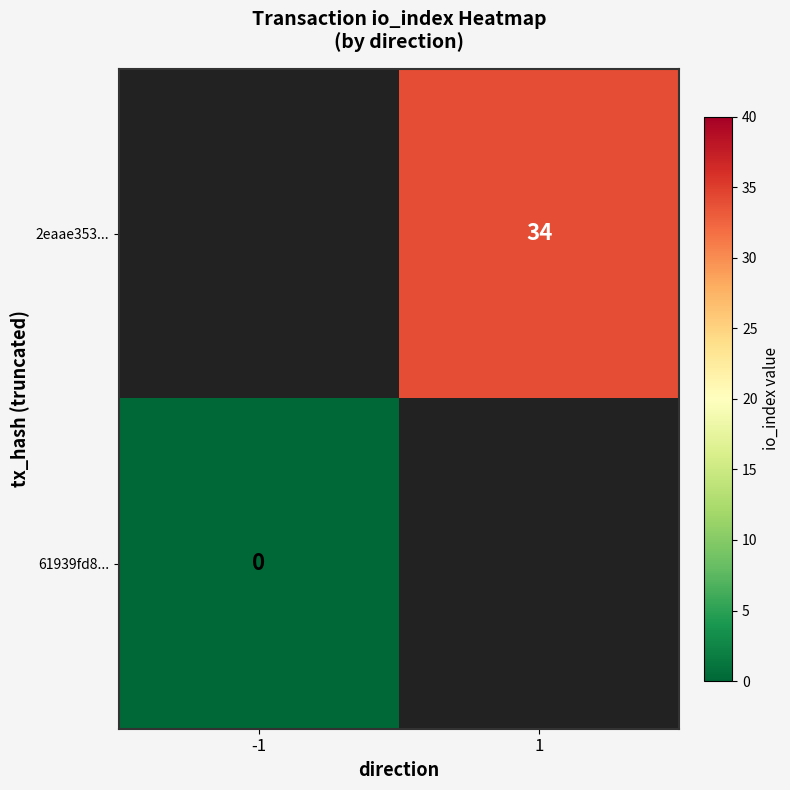

How many distinct data groups are displayed?

2